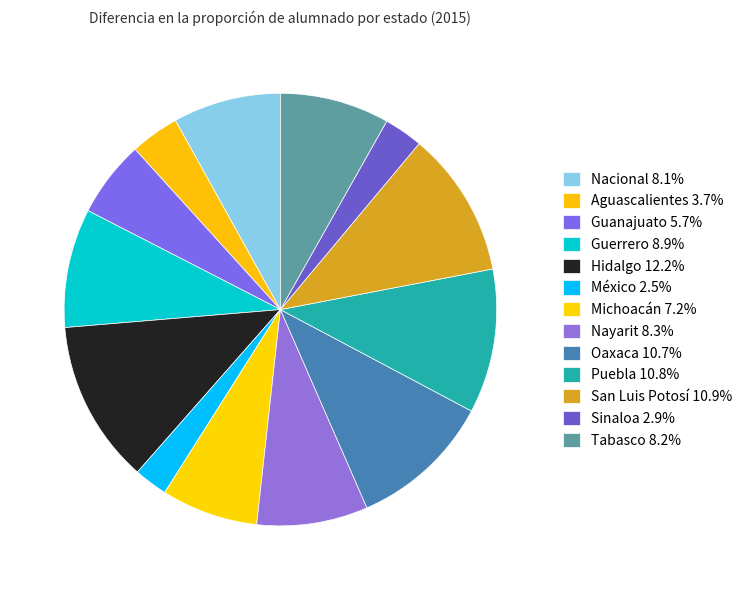

To the nearest percent, what is the difference between the Guerrero and Nayarit slice percentages?

1%